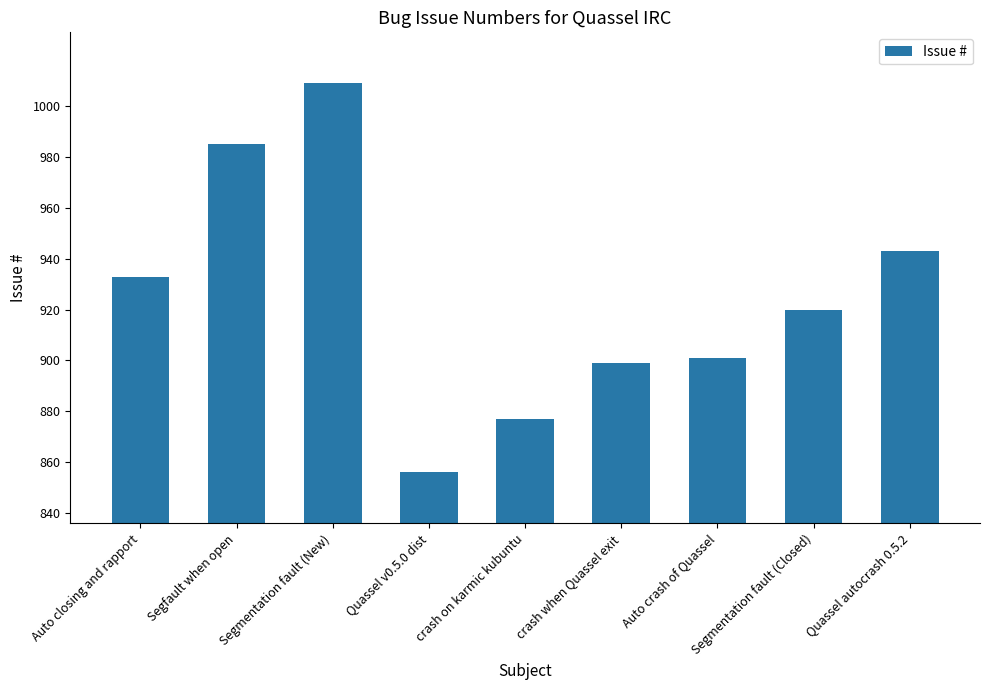

Reading right to left, transcribe all the data shown in this chart.

Quassel autocrash 0.5.2=943	Segmentation fault (Closed)=920	Auto crash of Quassel=901	crash when Quassel exit=899	crash on karmic kubuntu=877	Quassel v0.5.0 dist=856	Segmentation fault (New)=1009	Segfault when open=985	Auto closing and rapport=933